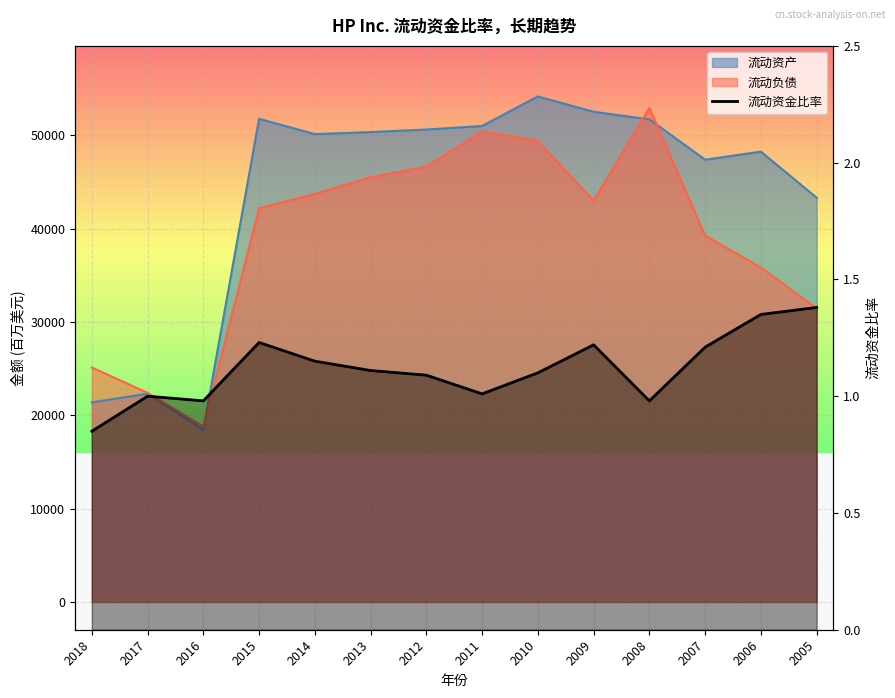

True or false: the data shows 1.3 at 2008.

False